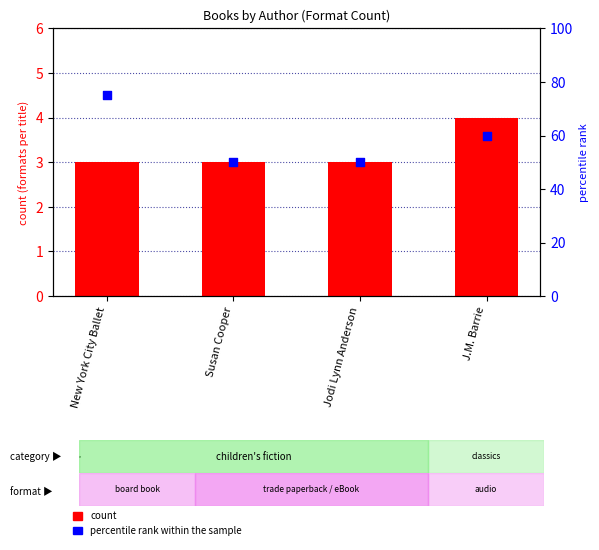

What are all the series names shown in the legend?

count, percentile rank within the sample